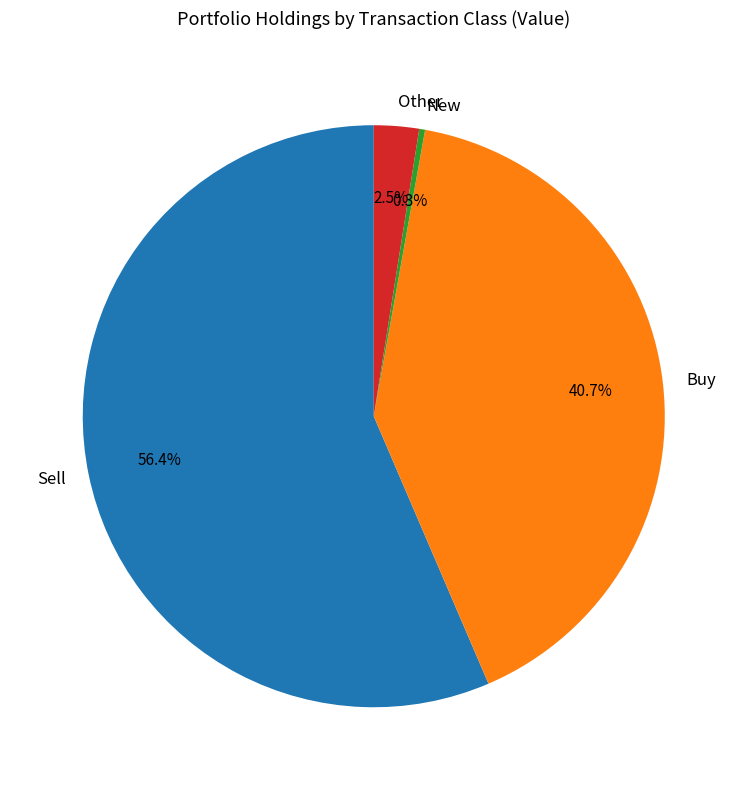

Rank the categories by value from highest to lowest.

Sell, Buy, Other, New